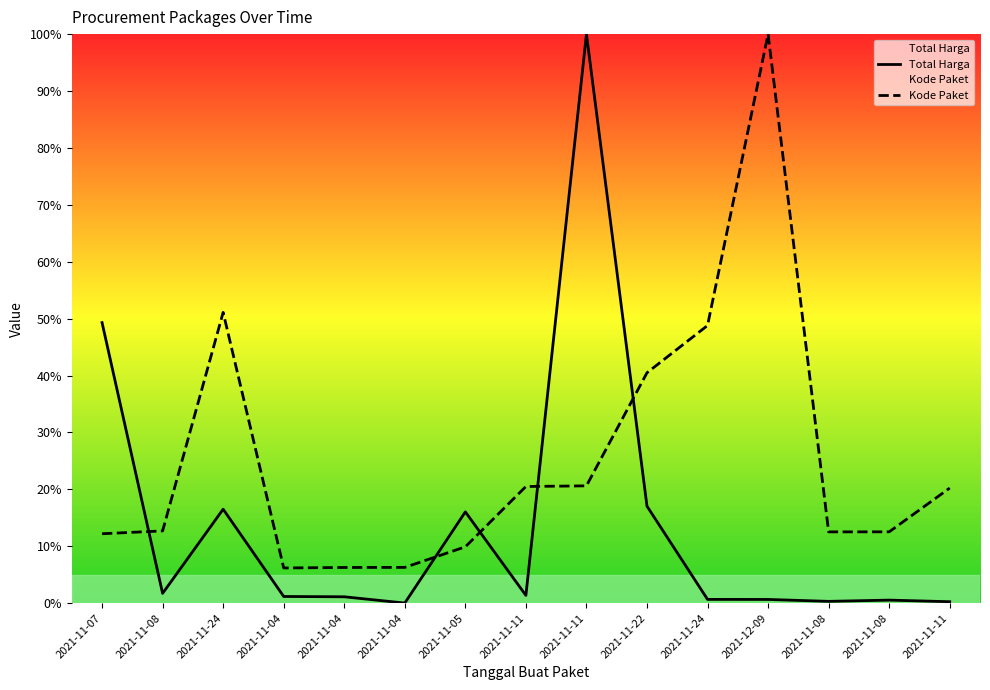

At which category does the chart reach its minimum across all series?

2021-11-04